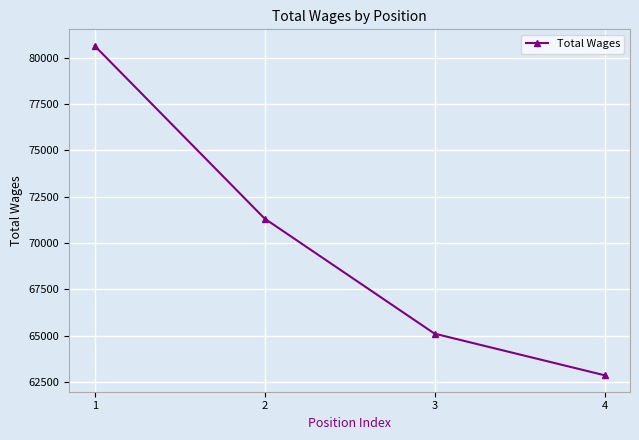

What is the greatest value displayed?

80649